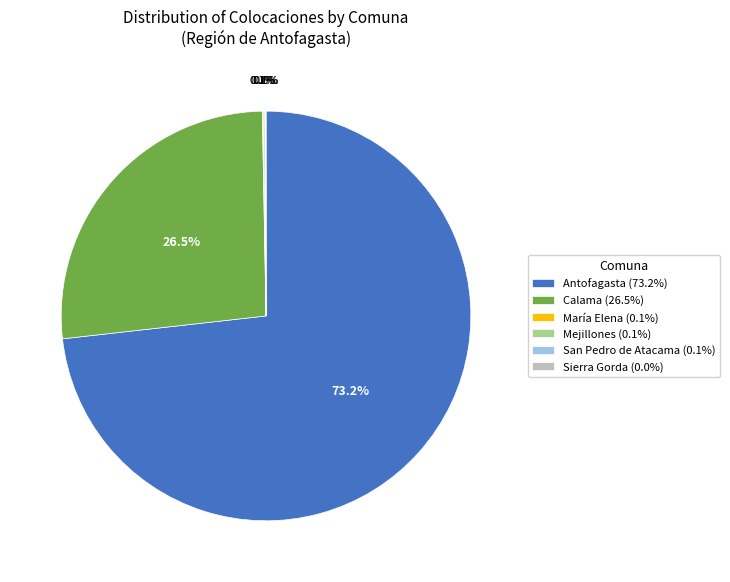

Is Antofagasta (73.2%) the majority of the pie?

Yes